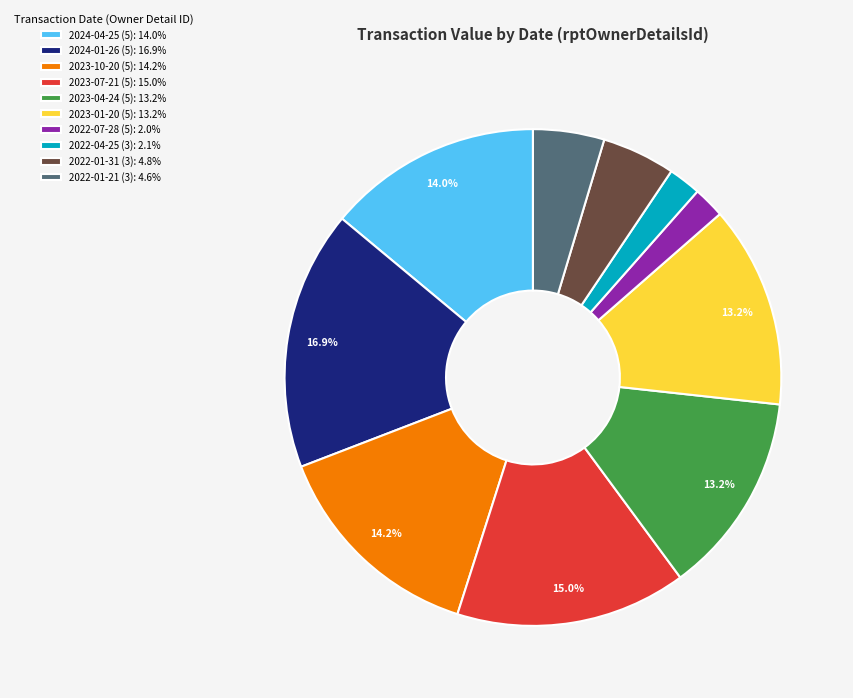

What percentage is the 2024-04-25 (5) slice, to the nearest percent?

14%